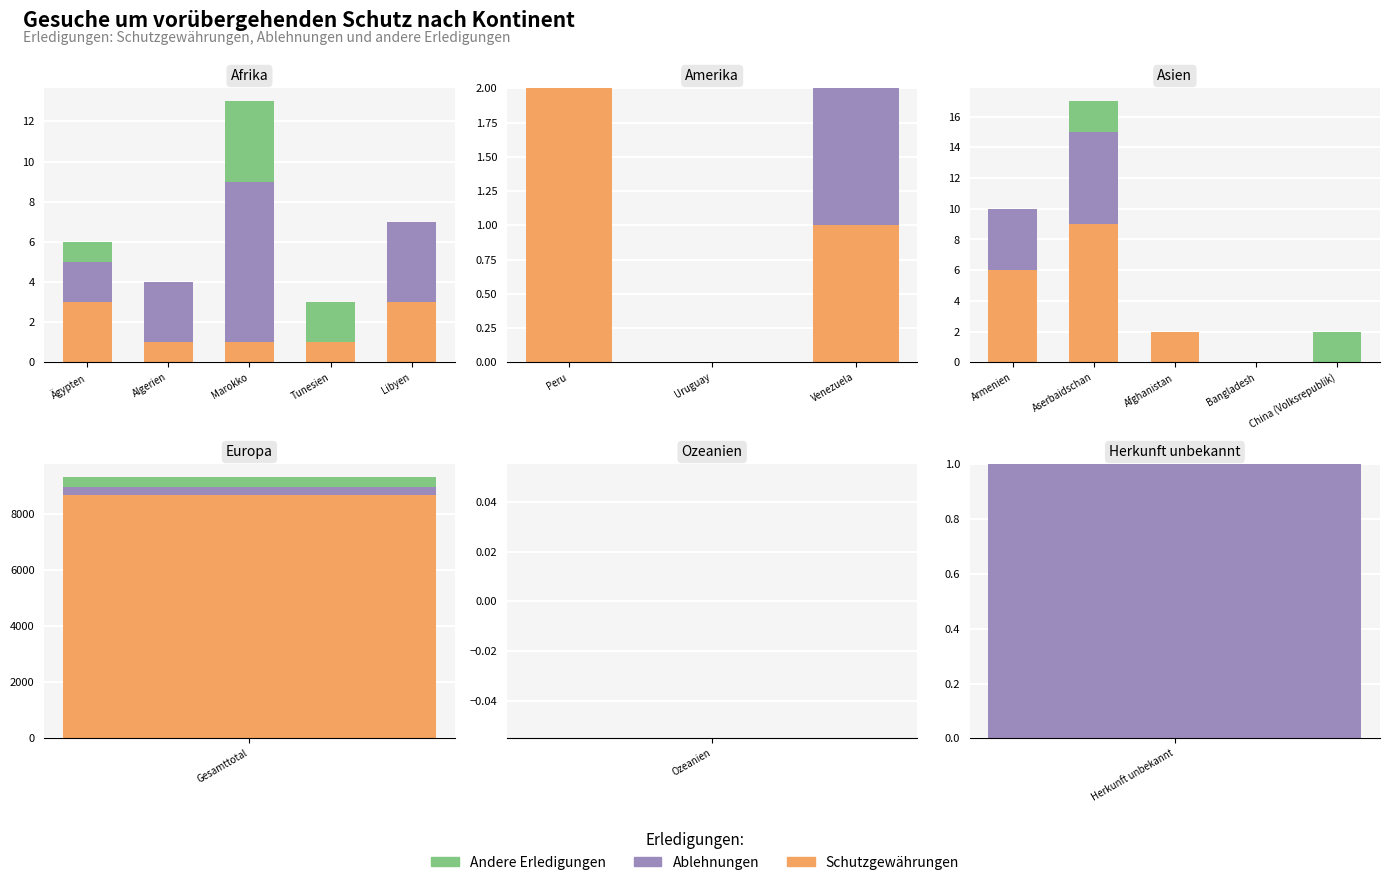

Between China (Volksrepublik) and Bangladesh, which is larger?

China (Volksrepublik)